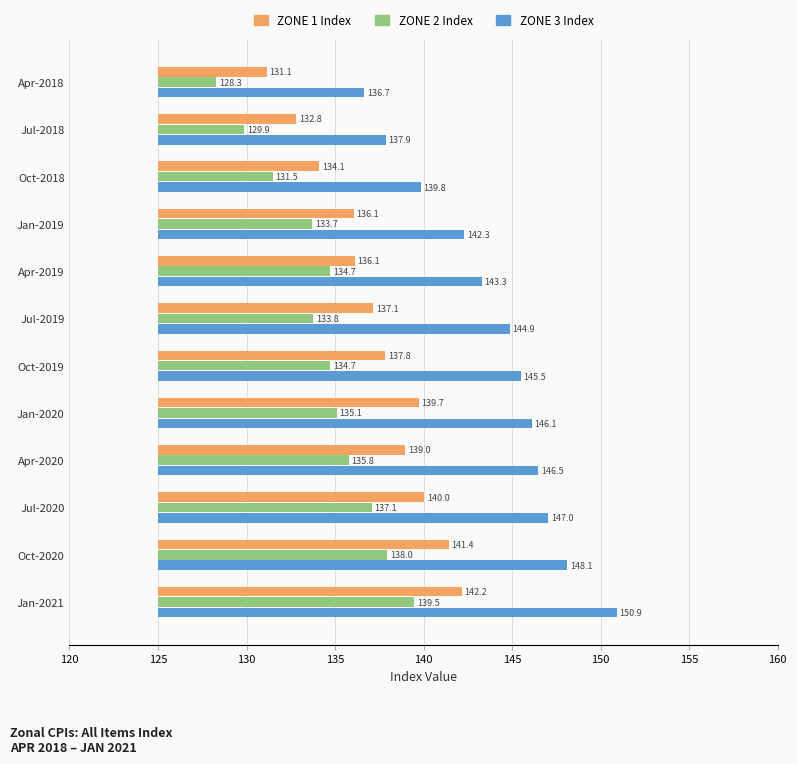

Which series has the largest total across all categories?

ZONE 3 Index